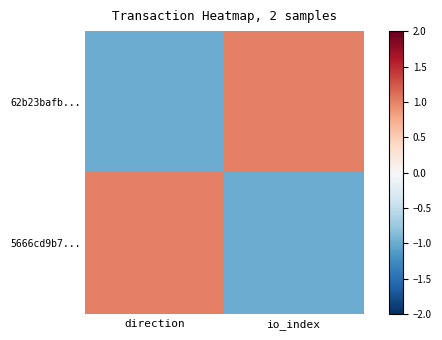

At which category is the sum across all series the highest?

direction